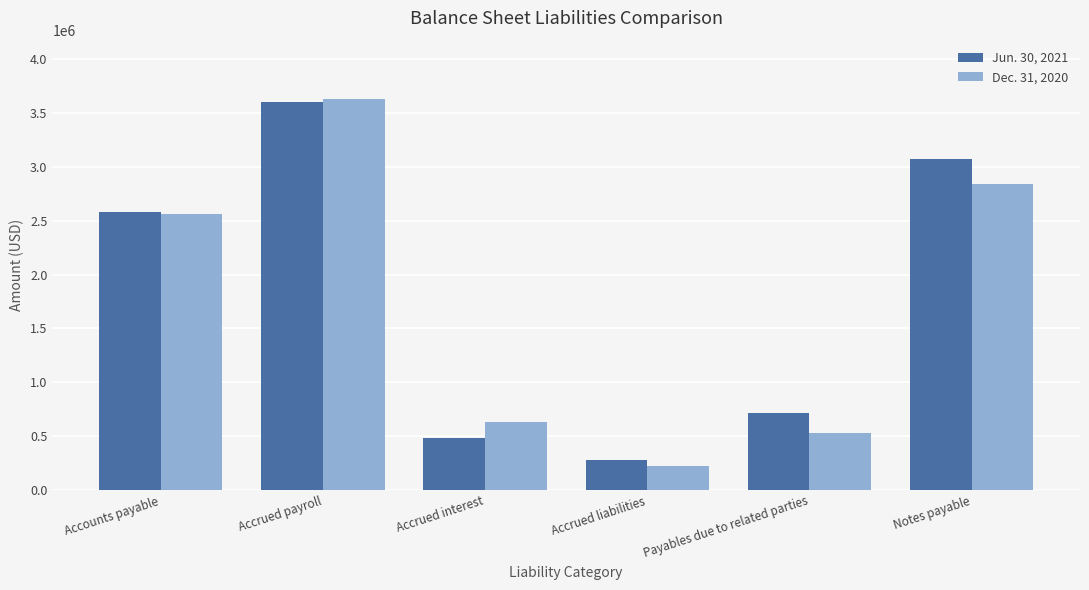

What is the sum of the Dec. 31, 2020 values at Accrued interest and Notes payable?

3480068